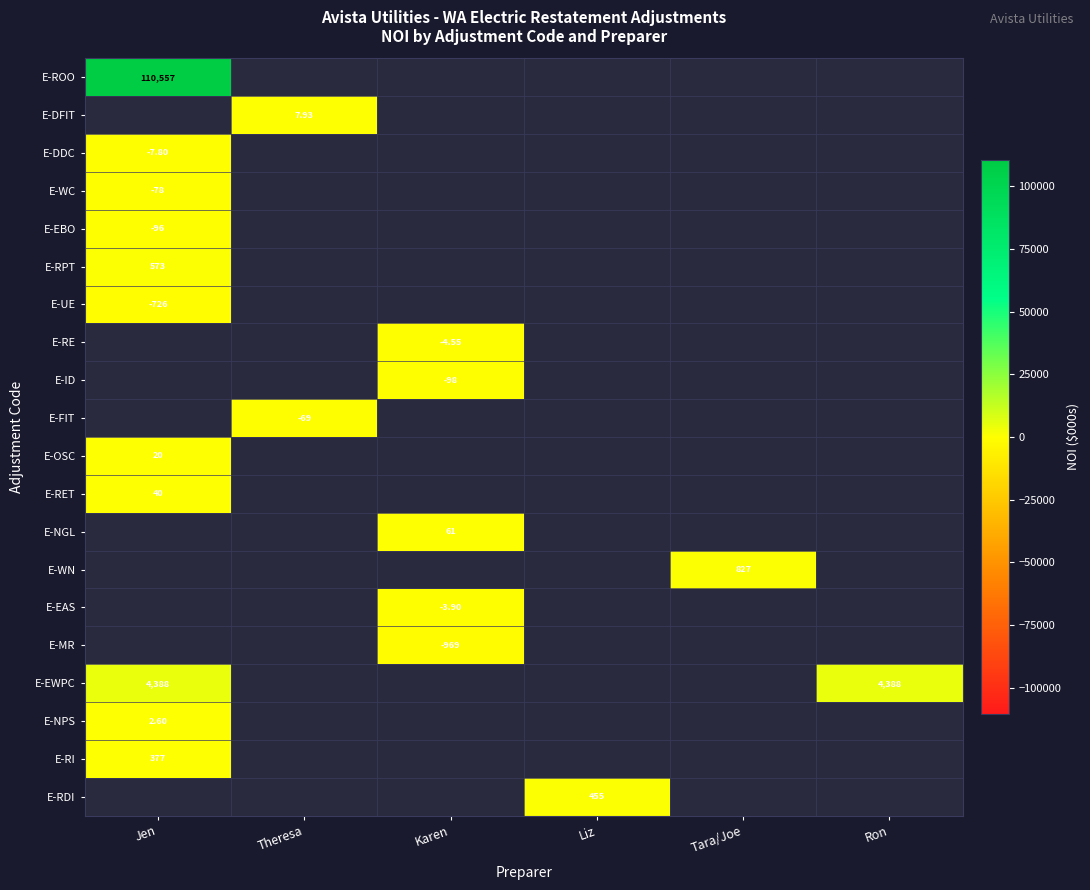

Which series has the largest total across all categories?

E-ROO